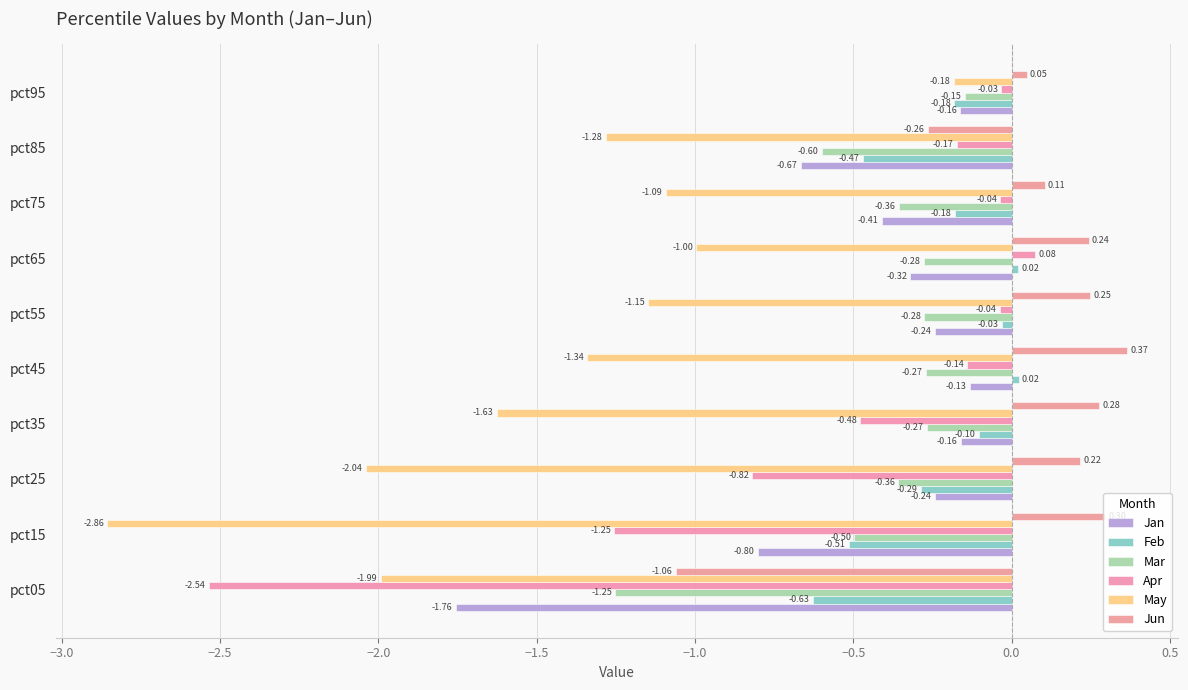

Count the number of data series in this chart.

6